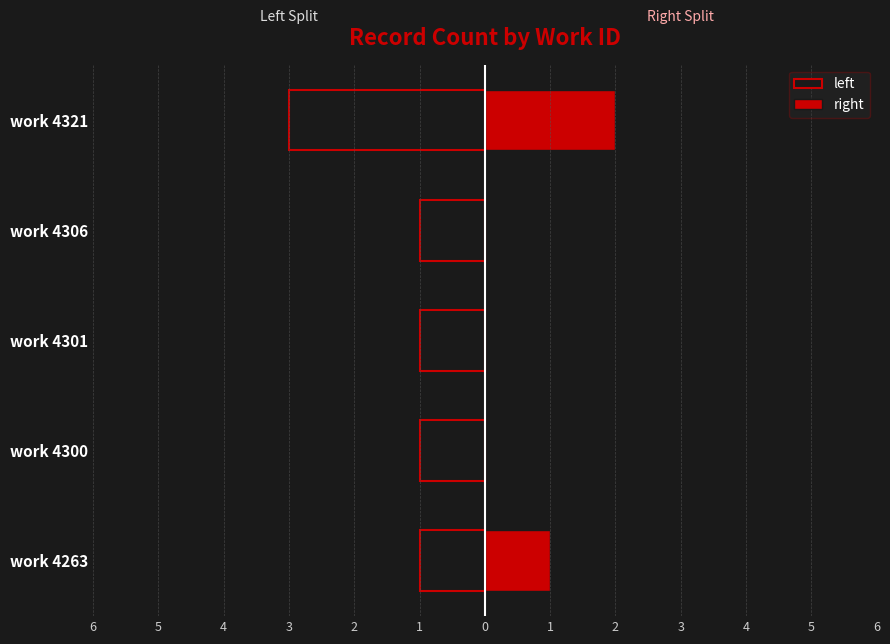

Count the right values in the range 0 to 1.

4